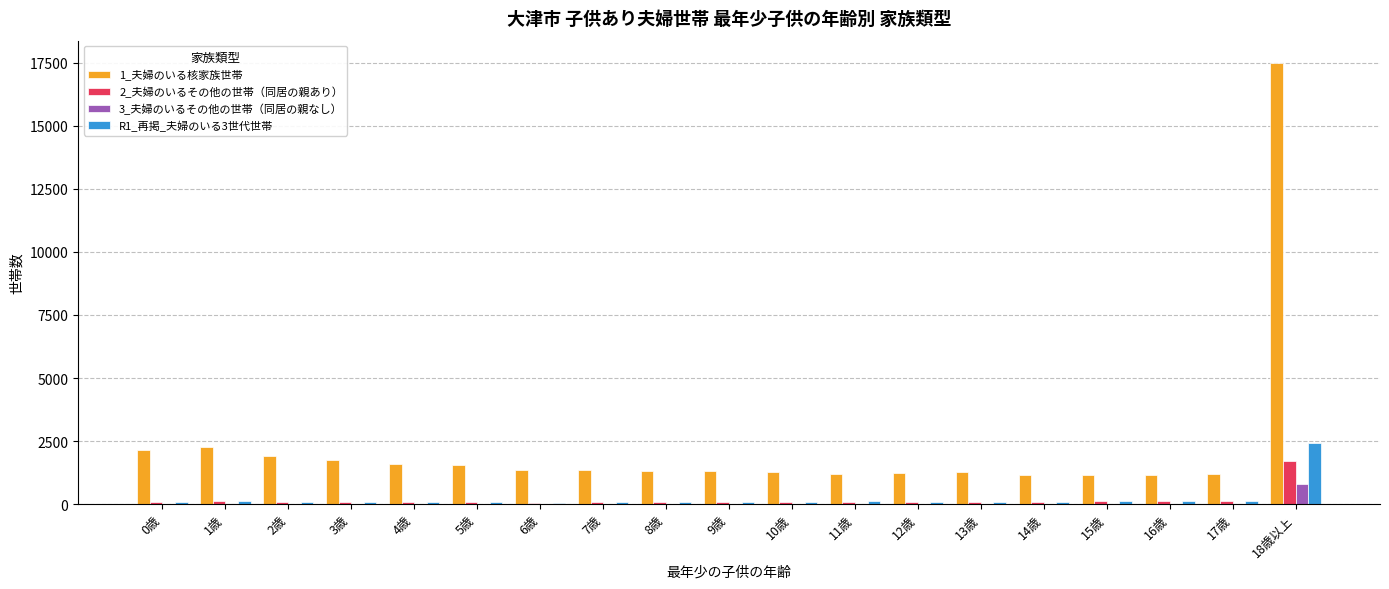

True or false: 2_夫婦のいるその他の世帯（同居の親あり） has a value of 133 at 17歳.

True